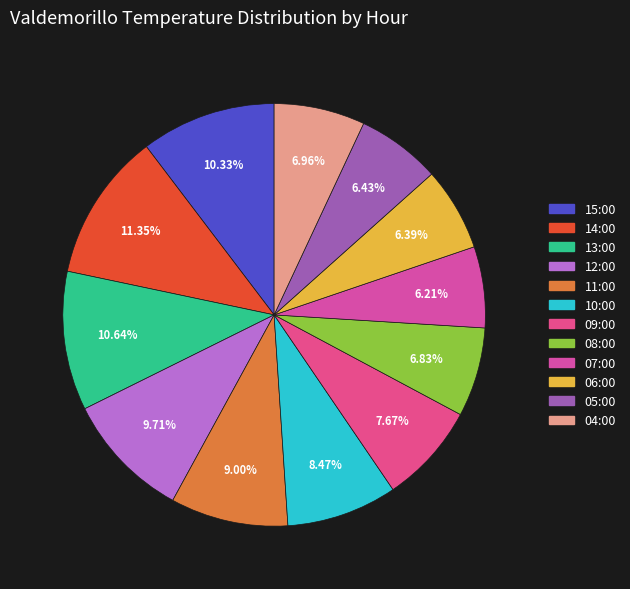

Is the sum of 15:00 and 08:00 greater than half?

No